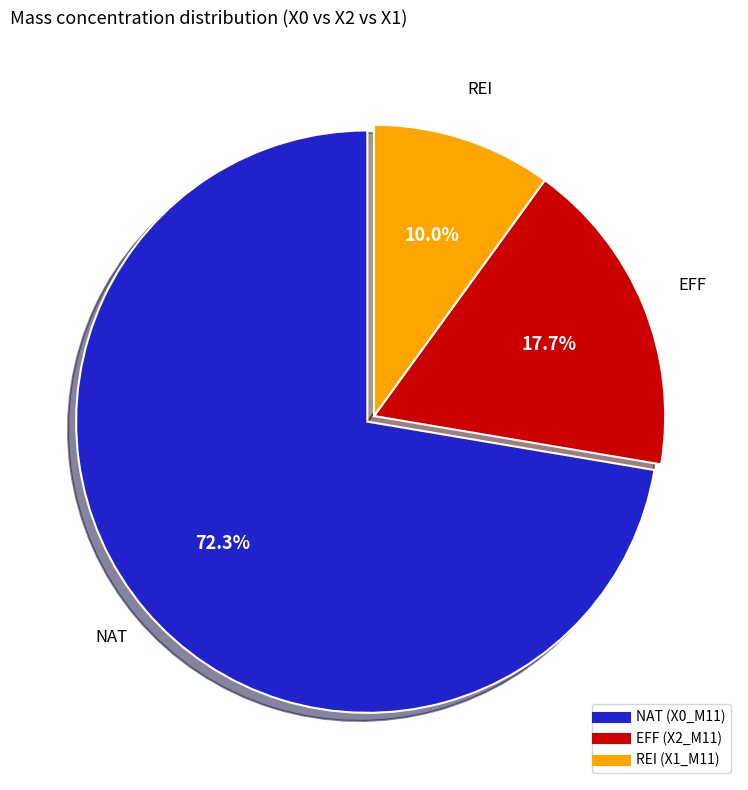

Does any single category account for the majority?

Yes